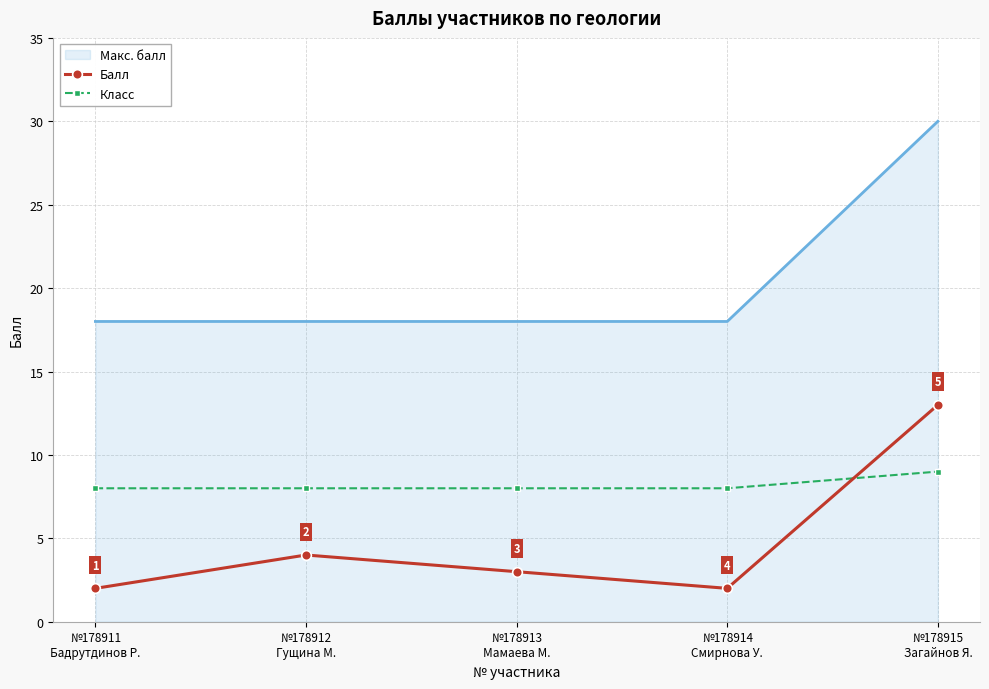

List the series in order of their peak value, highest first.

Макс. балл, Балл, Класс